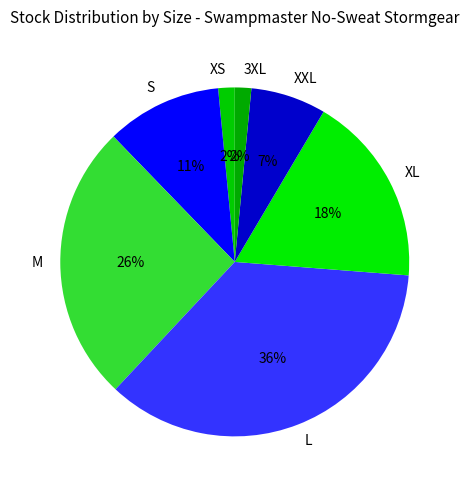

Do M and L together represent more than half of the pie?

Yes